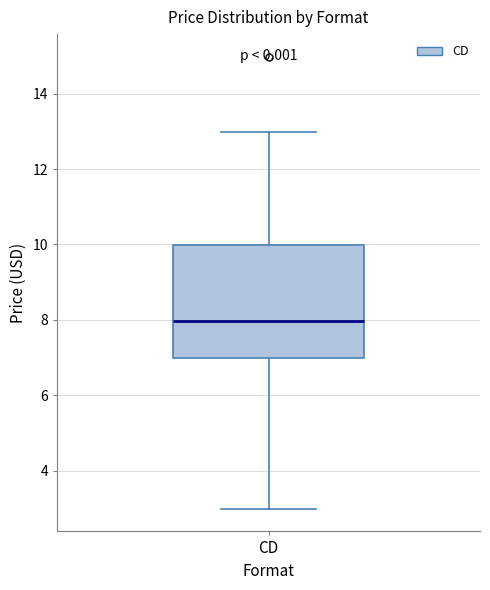

Where is the lower edge of the box for CD on the y-axis? The values are not printed on the chart, so give them approximately, as read against the axis.

7